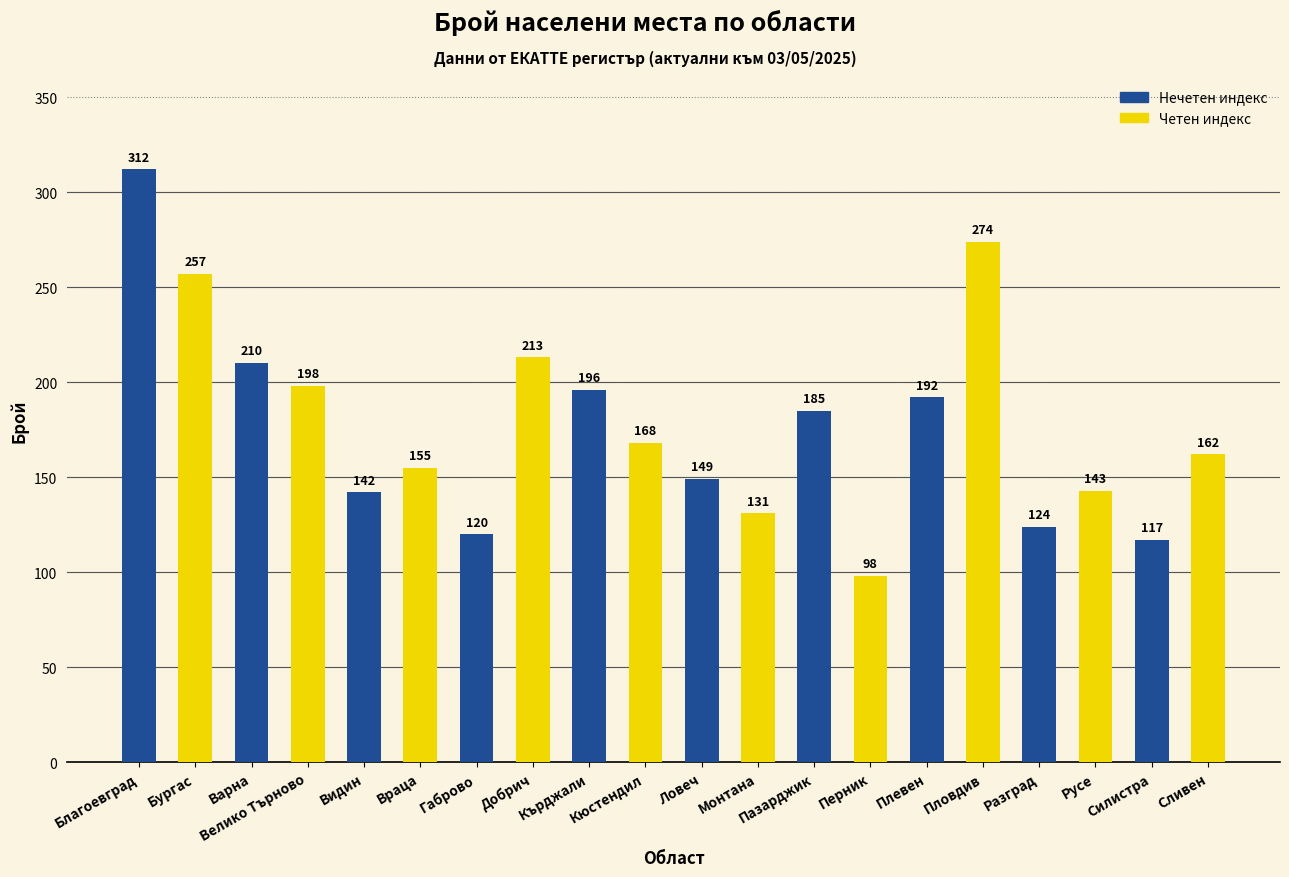

The chart shows a value of 252 at Сливен. True or false?

False